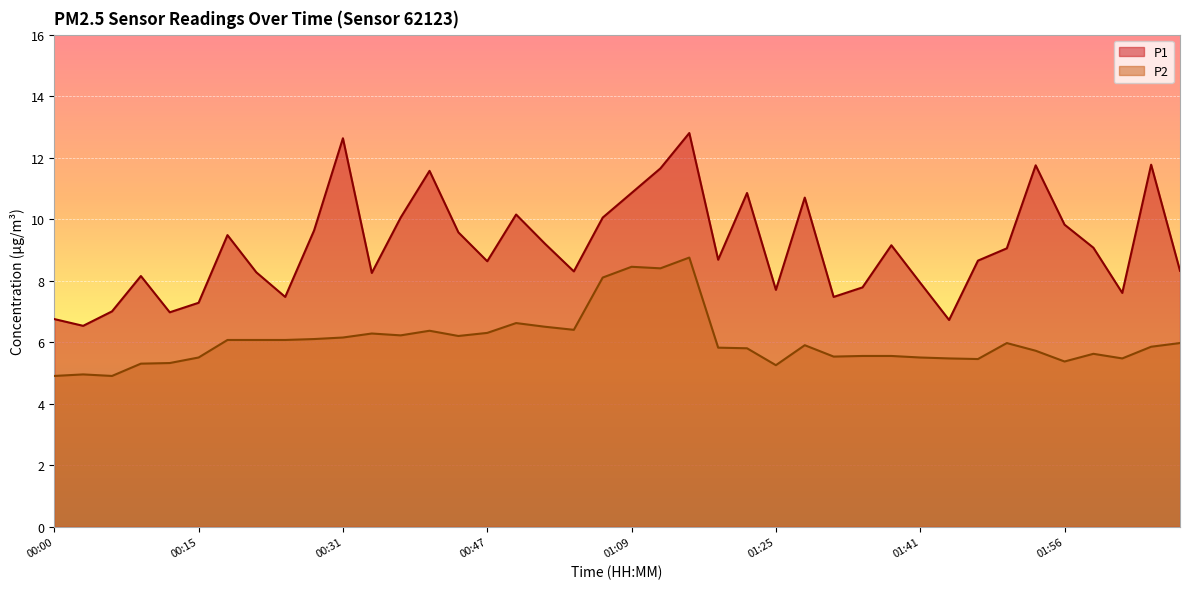

Rank the series by their maximum value, from highest to lowest.

P1, P2